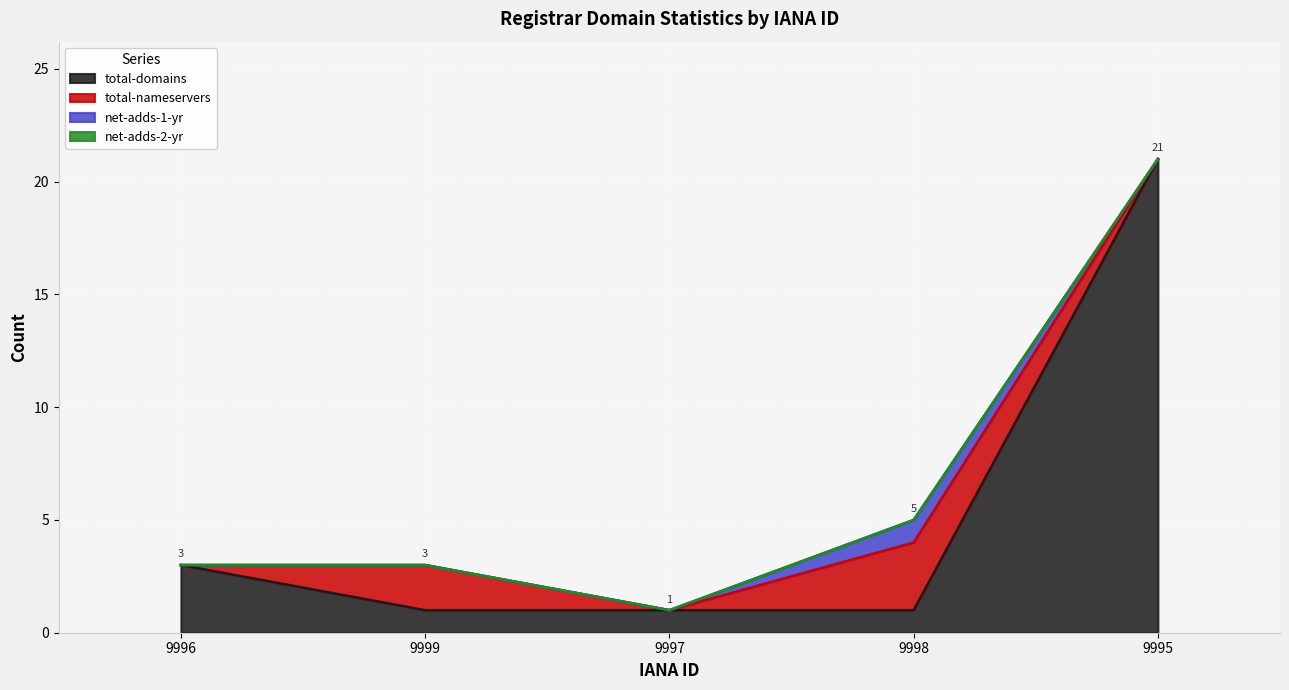

Where is the first local maximum for net-adds-1-yr?

9998